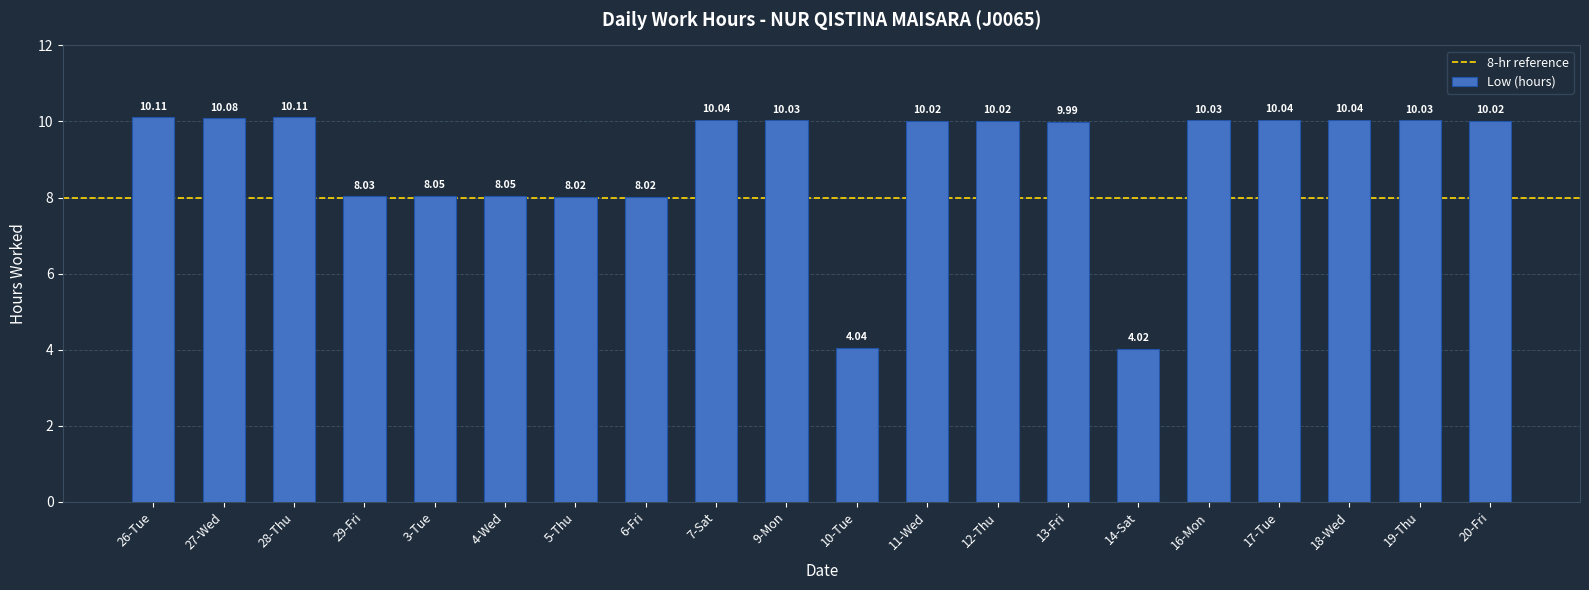

Is it true that the value at 7-Sat is 17.2?

False